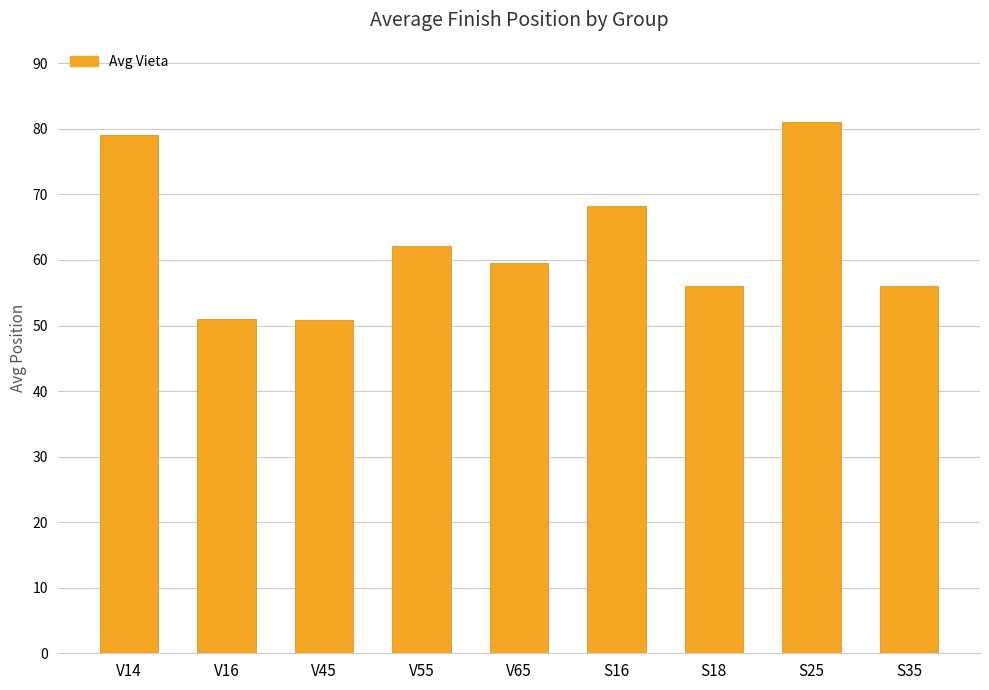

What is the change in value from V14 to S18?

-23.0